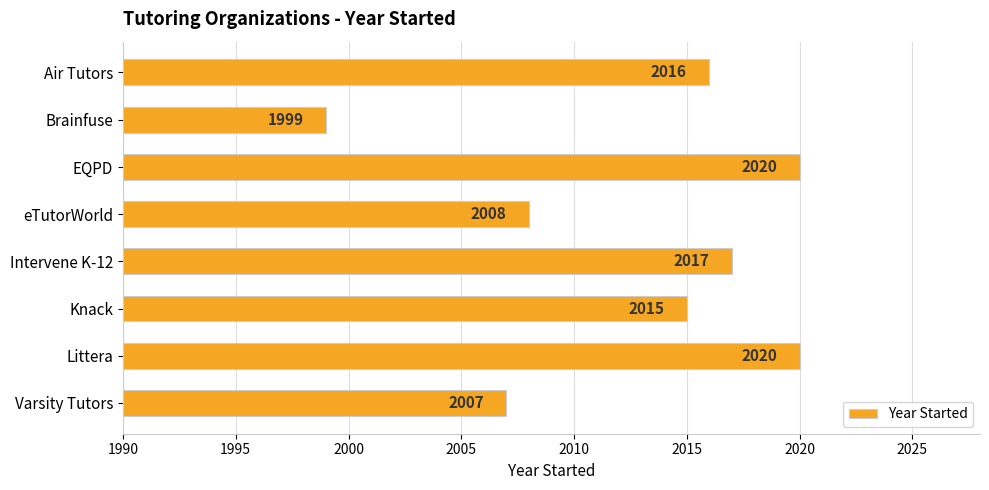

Reading bottom to top, what are all the values shown in this chart?

2007	2020	2015	2017	2008	2020	1999	2016